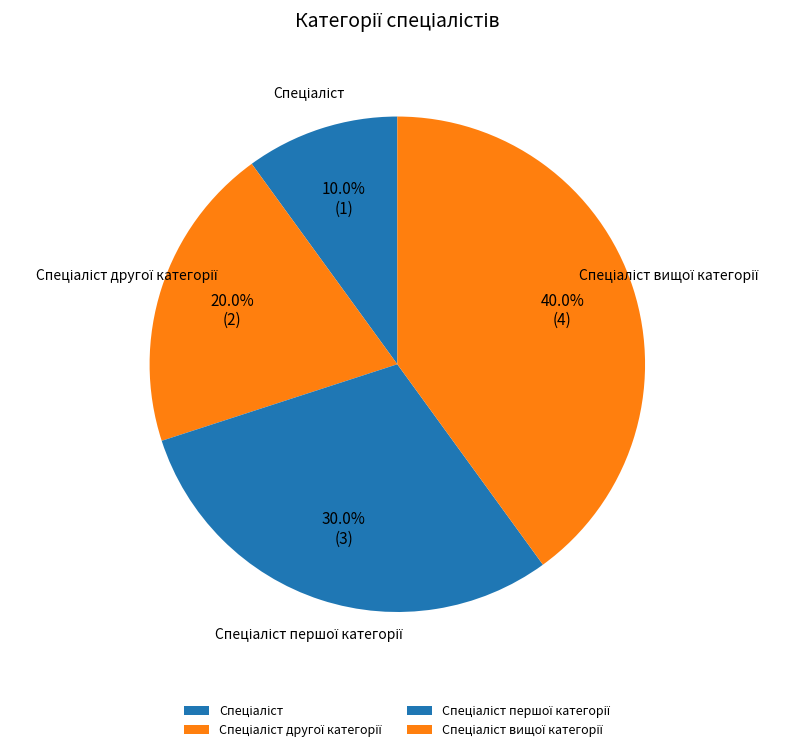

Is there any slice that represents more than half of the pie?

No